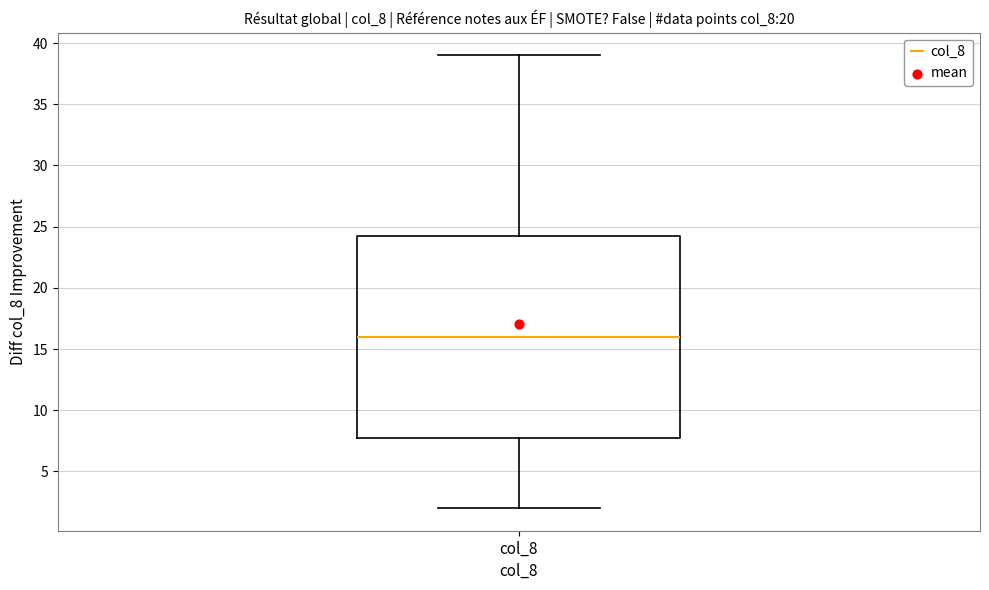

Transcribe this box plot: give where the median line is, the range the box spans, and where the two whiskers end, as read against the y-axis. The values are not printed on the chart, so give them approximately, as read against the axis.

median 16.0, box 8.0 to 24.5, whiskers 2.0 to 39.0